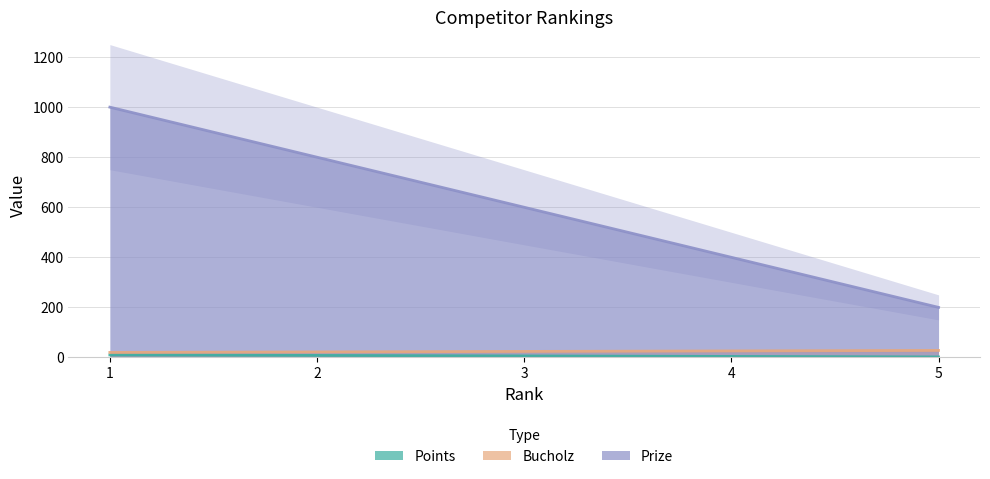

What is the difference between the maximum and second lowest values in the Bucholz series?

6